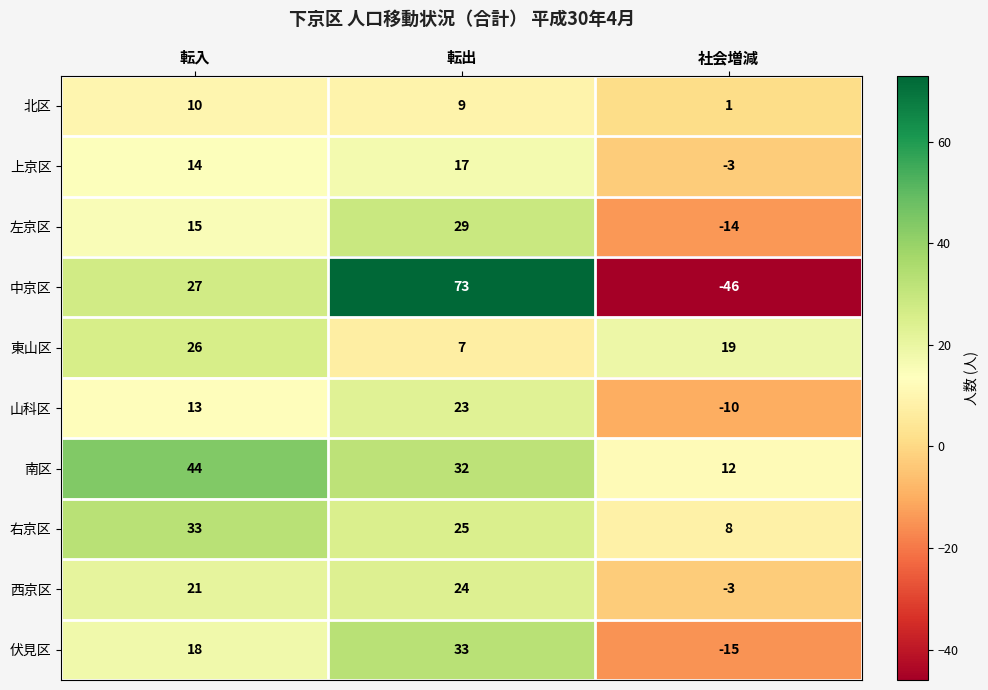

Which label corresponds to the smallest value in the chart?

社会増減